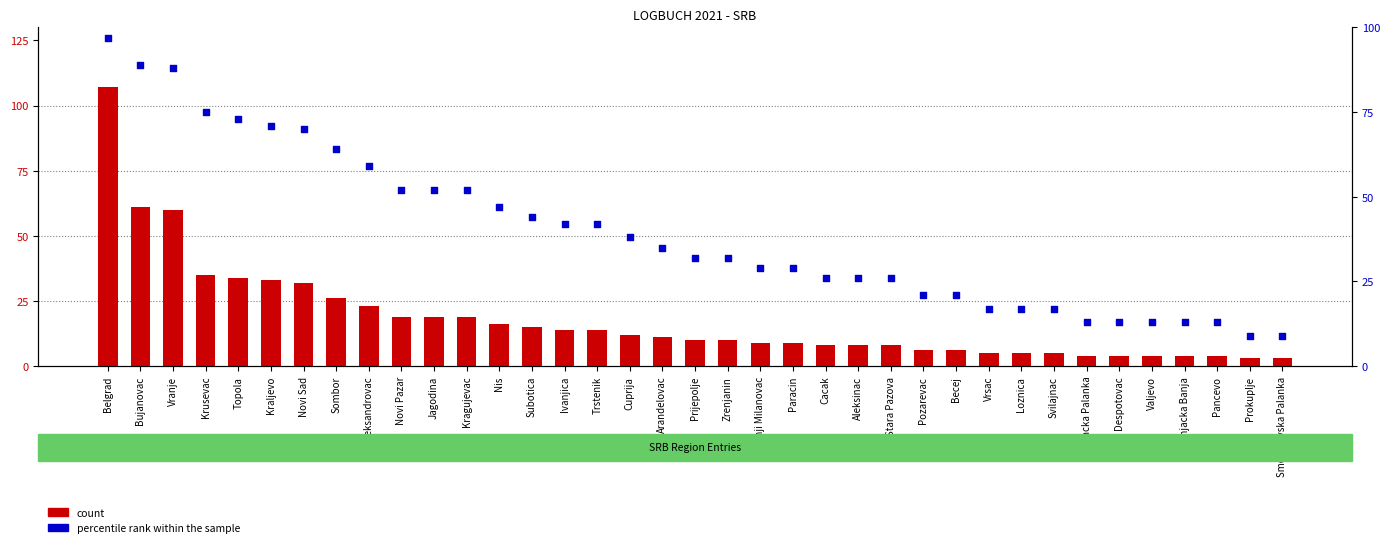

Which series reaches the maximum Y coordinate?

count